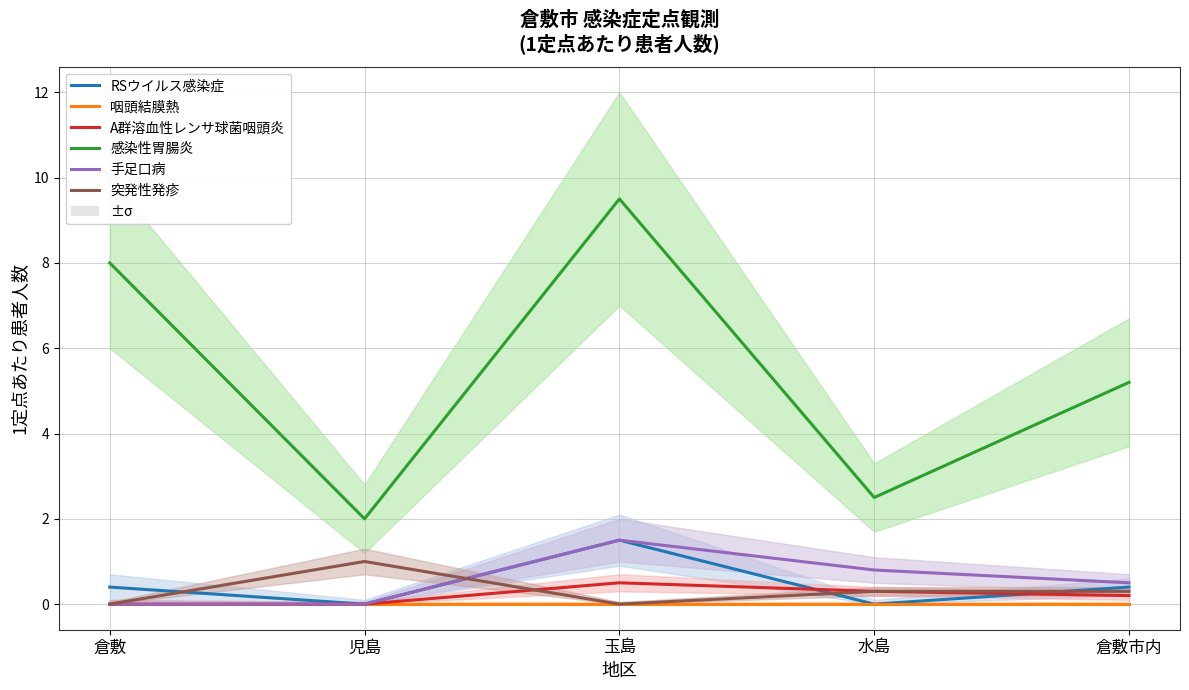

Which series has the largest range (max minus min)?

感染性胃腸炎